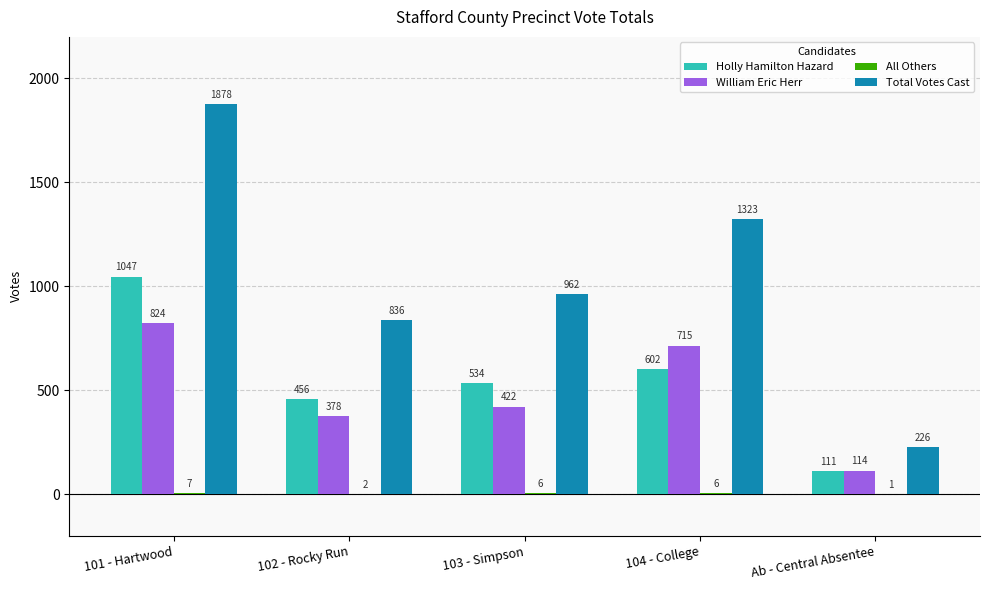

Which series has the largest total across all categories?

Total Votes Cast